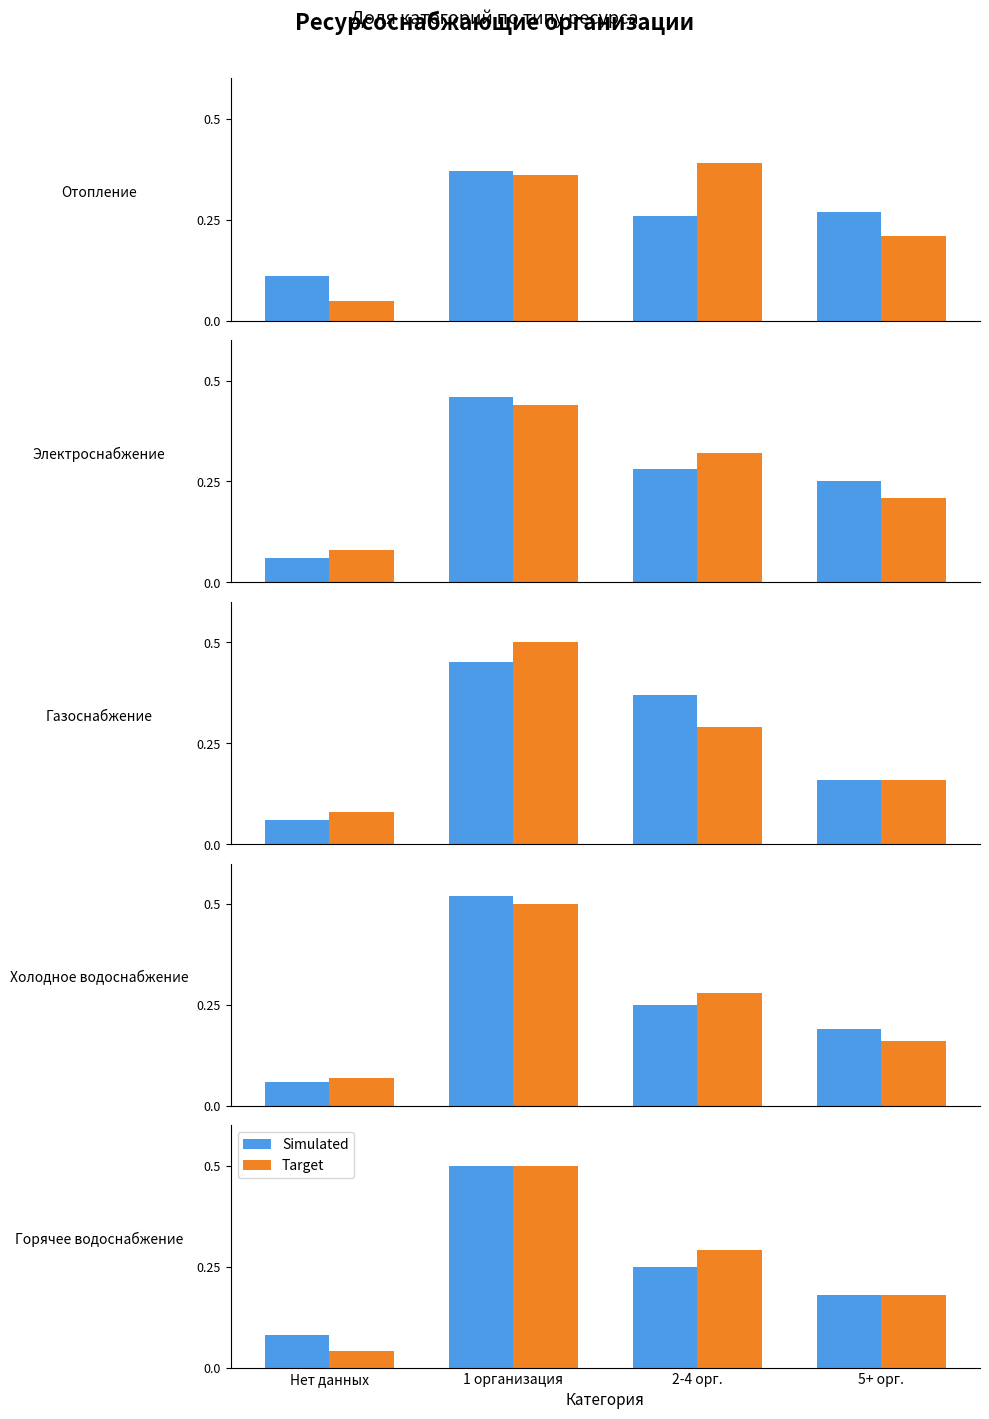

At which label is Simulated closest to 0?

Нет данных